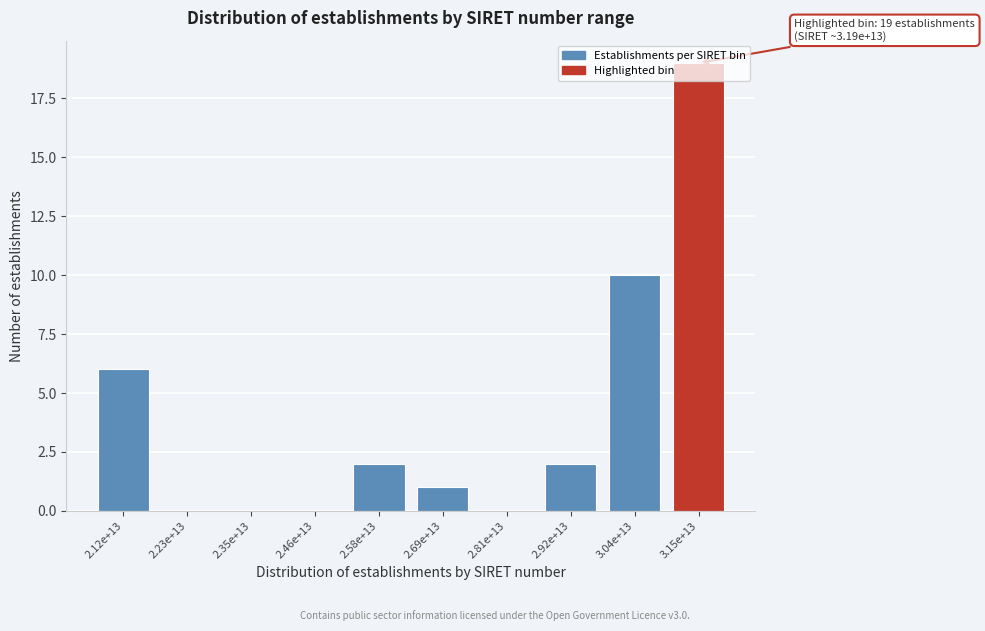

The chart shows a value of 0 at 2.35e+13. True or false?

True